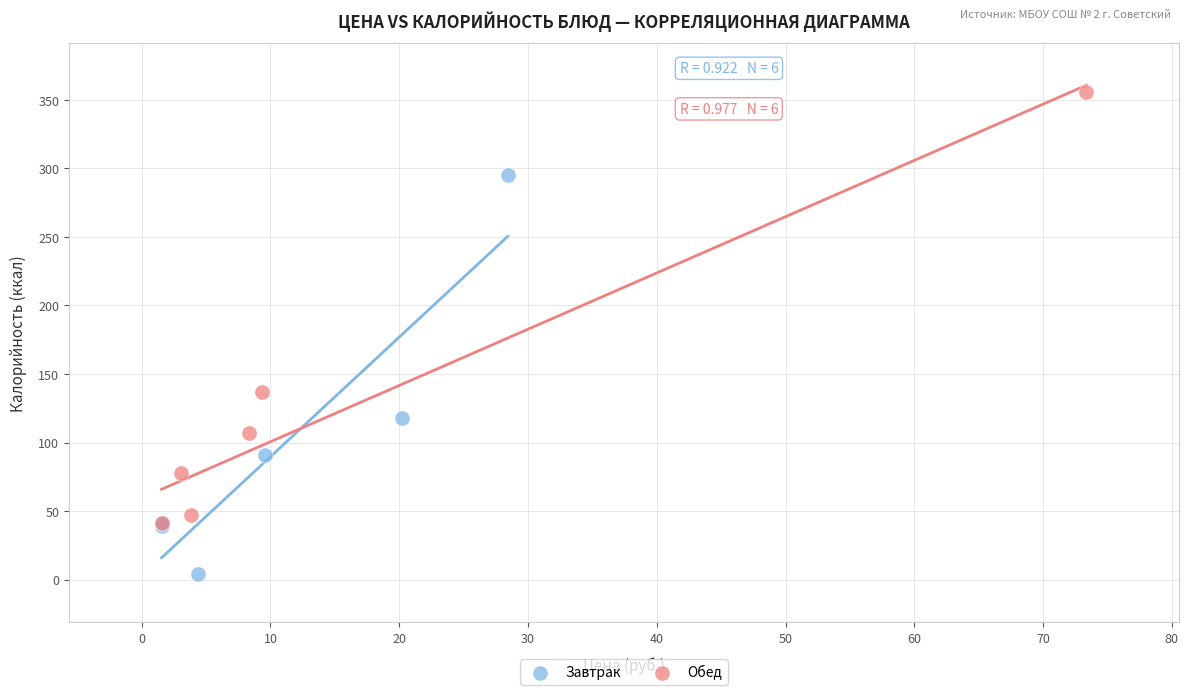

Which series has the widest spread of Y values?

Обед